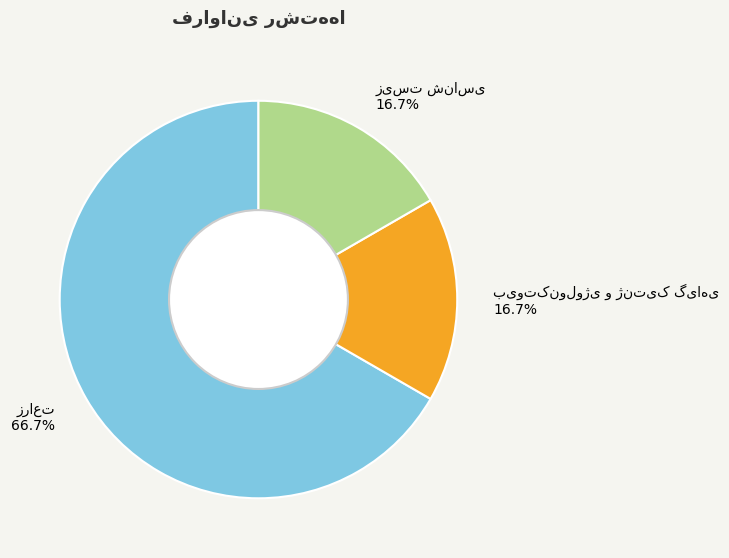

Is there a majority slice in this chart?

Yes